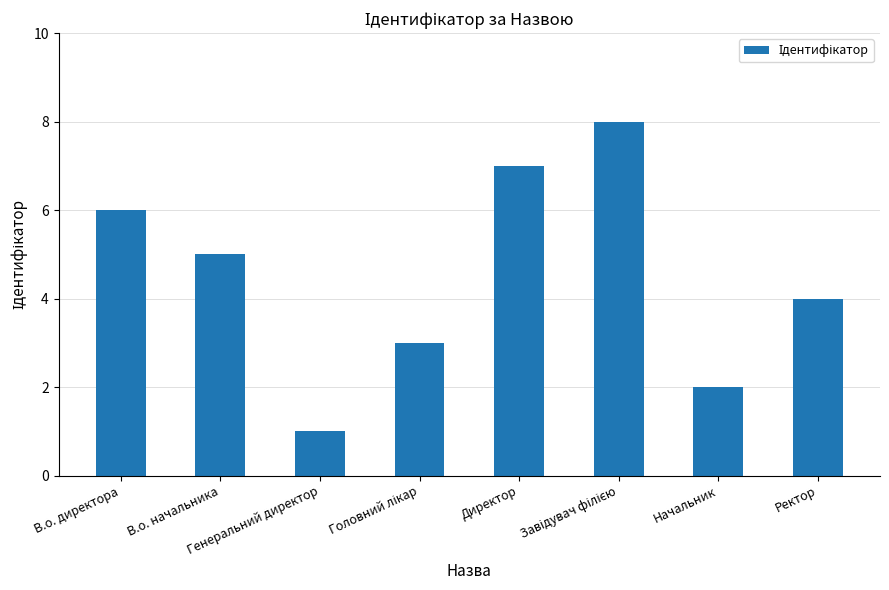

What is the maximum value shown in the chart?

8